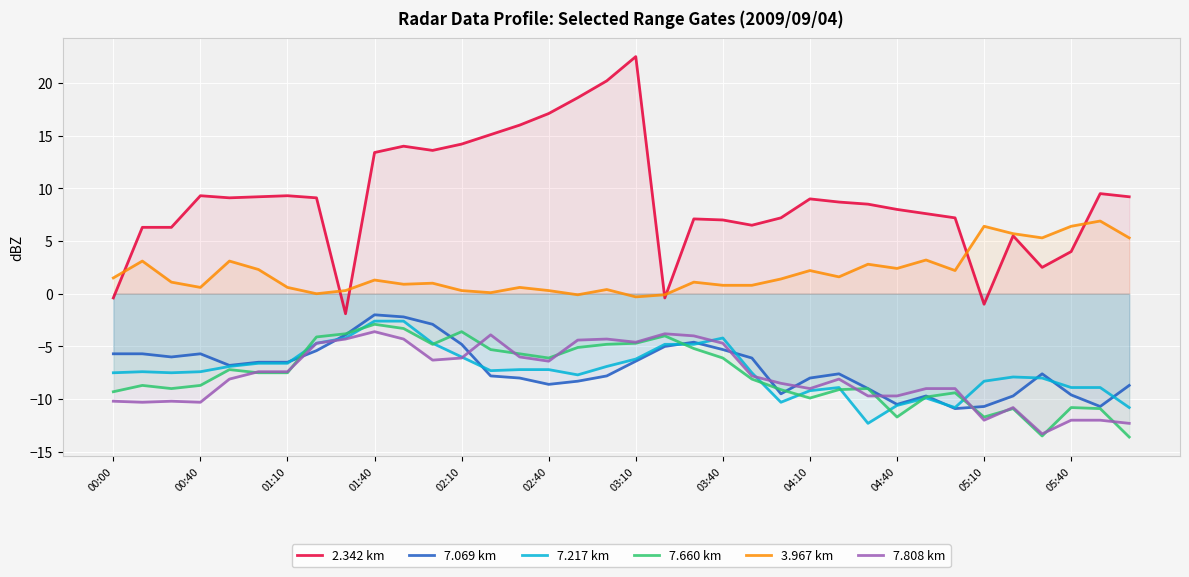

What is the minimum value for 7.069 km?

-10.9